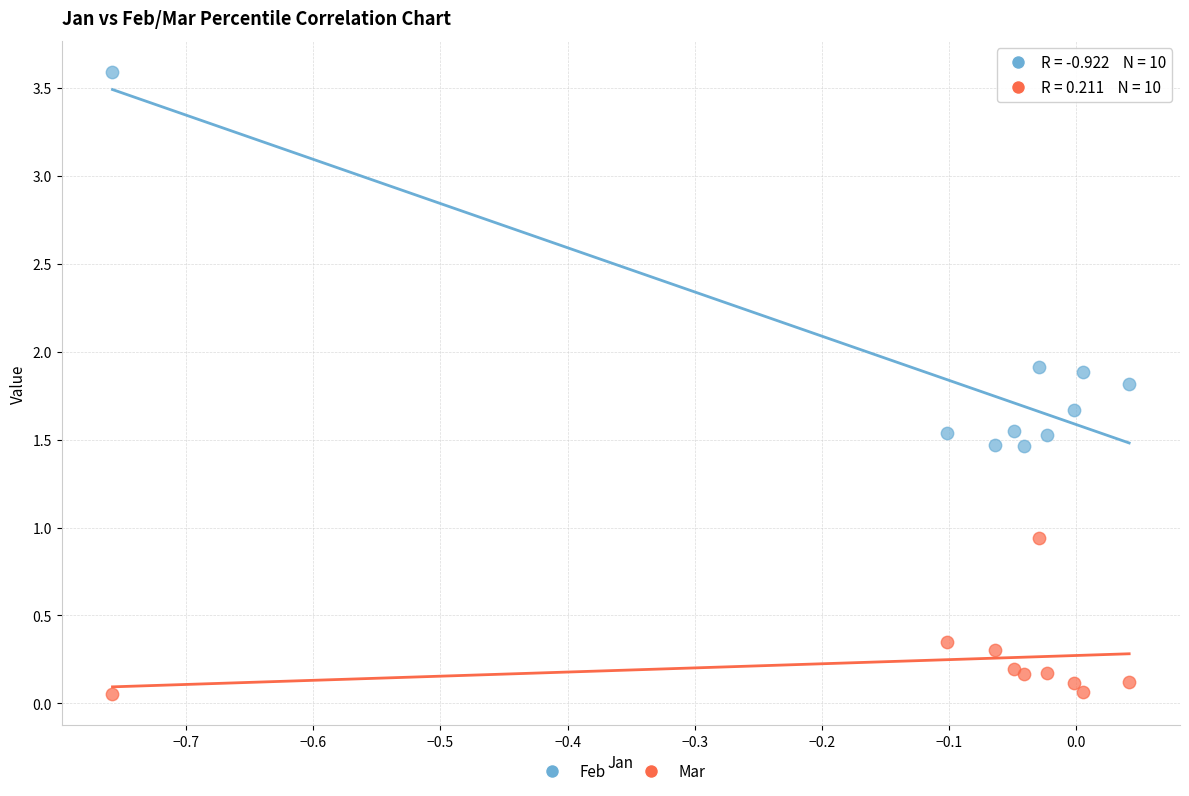

Which series reaches the minimum Y coordinate?

Mar